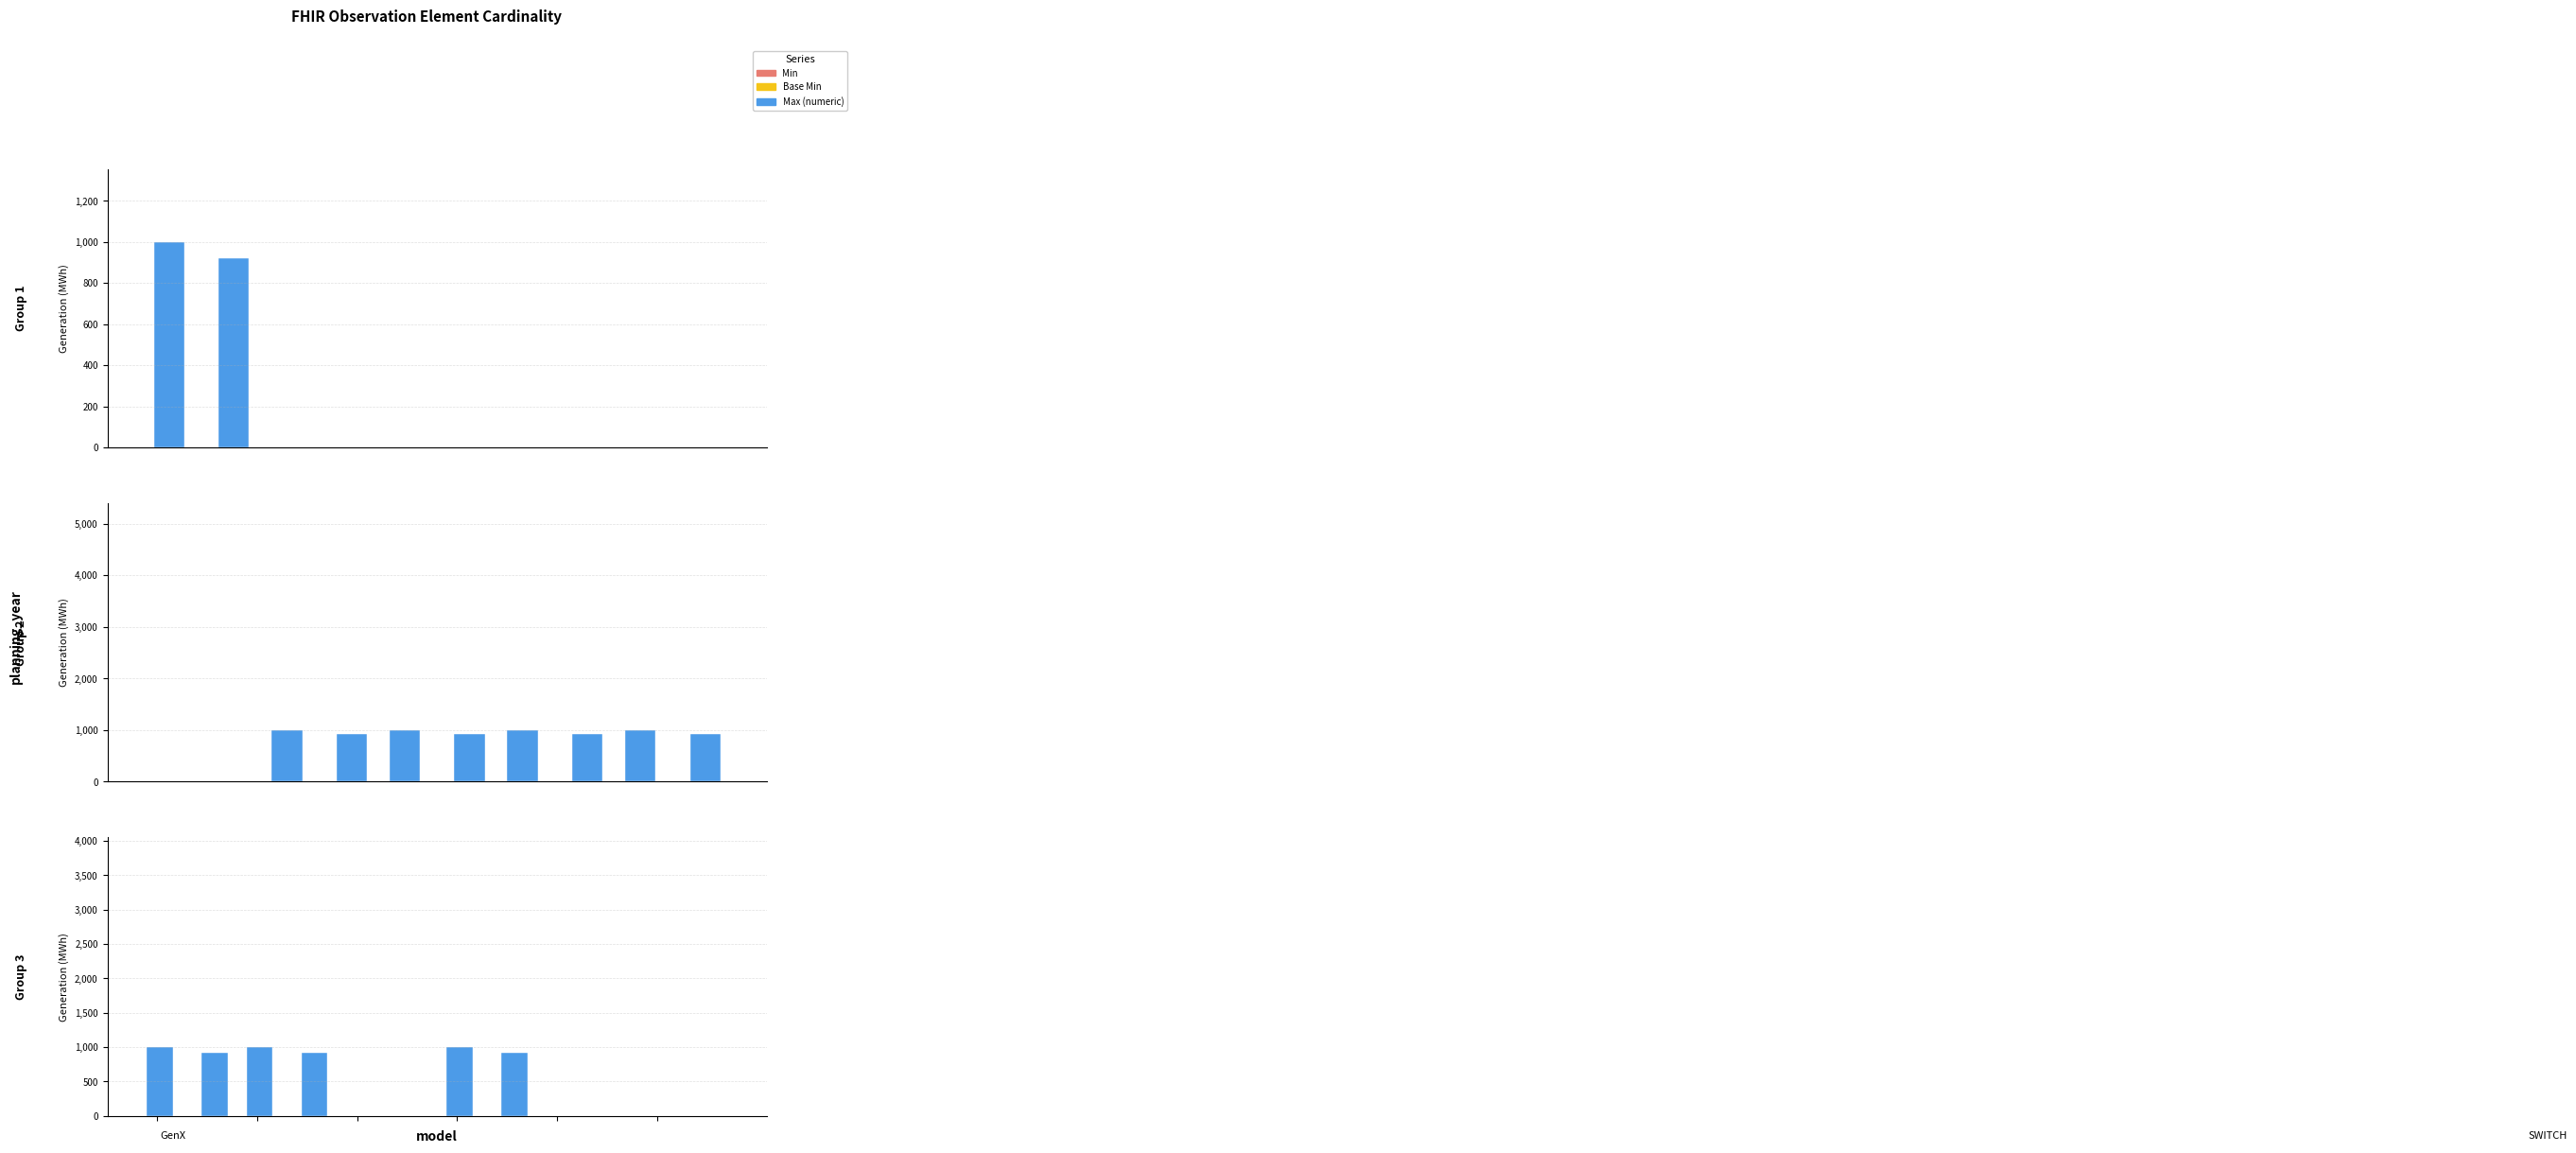

How many groups of bars are there?

5